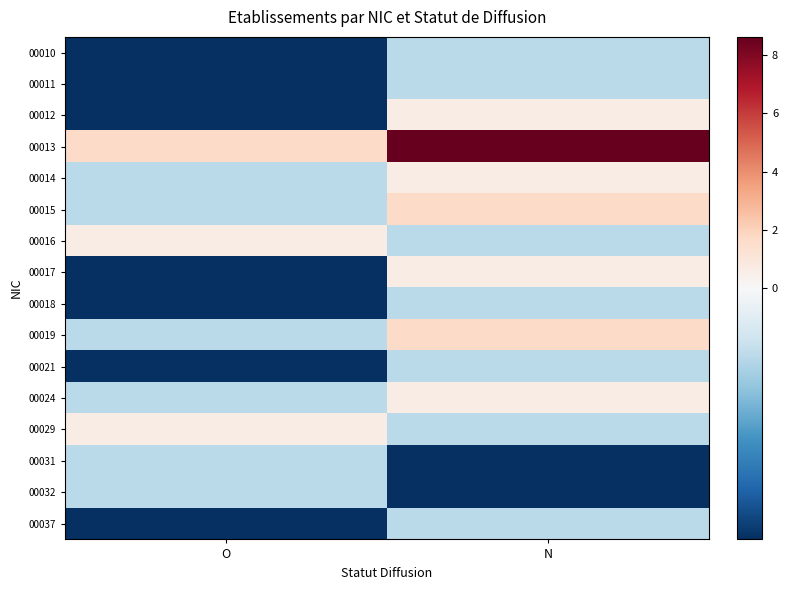

Which series has the largest total across all categories?

00013